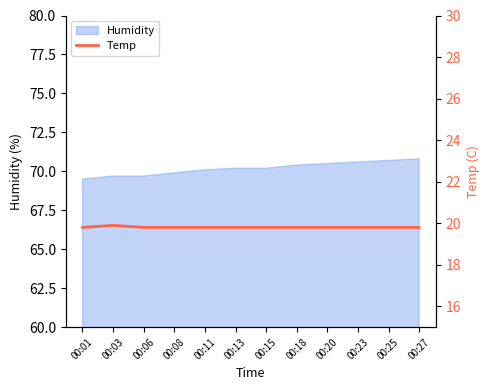

Which label corresponds to the largest value in the chart?

00:03